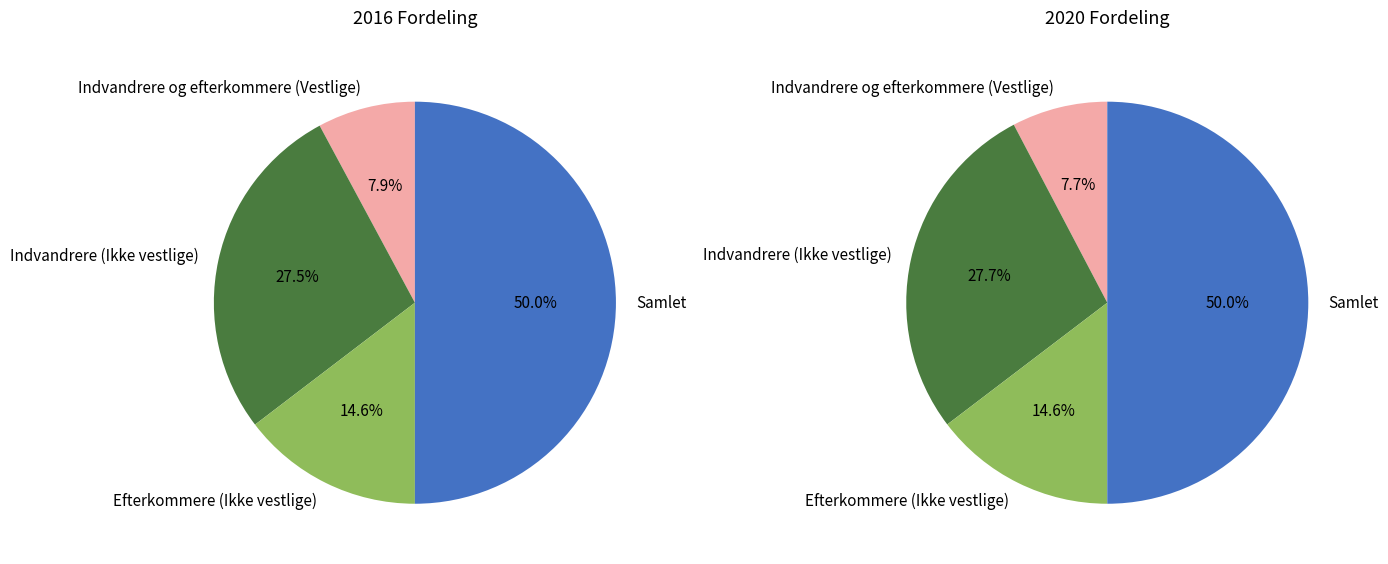

True or false: Indvandrere og efterkommere (Vestlige) accounts for 13% of the total.

False